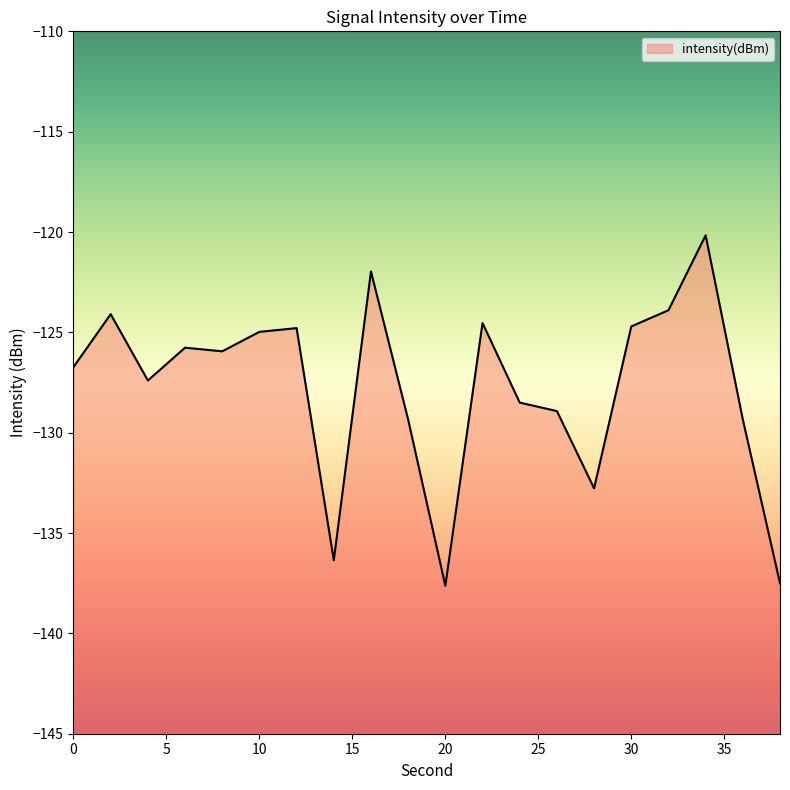

How many points are lower than both their immediate neighbors (excluding endpoints)?

5